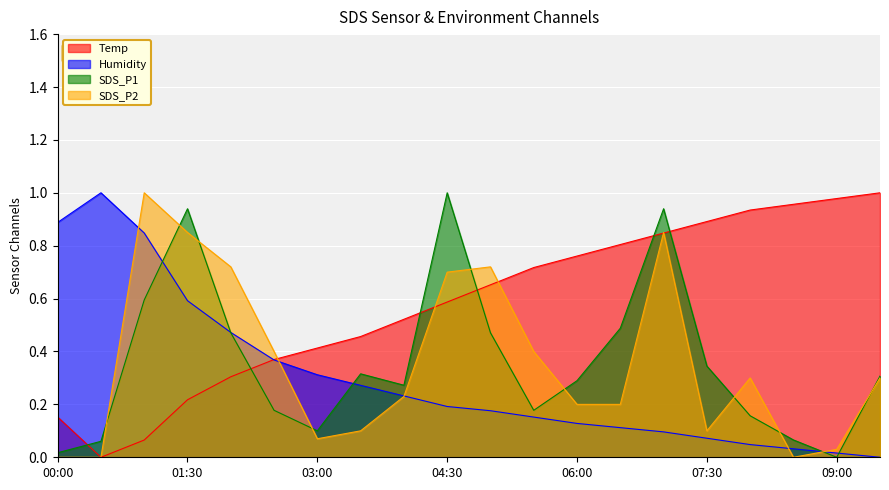

What is the approximate value of SDS_P2 at 02:00?

0.7